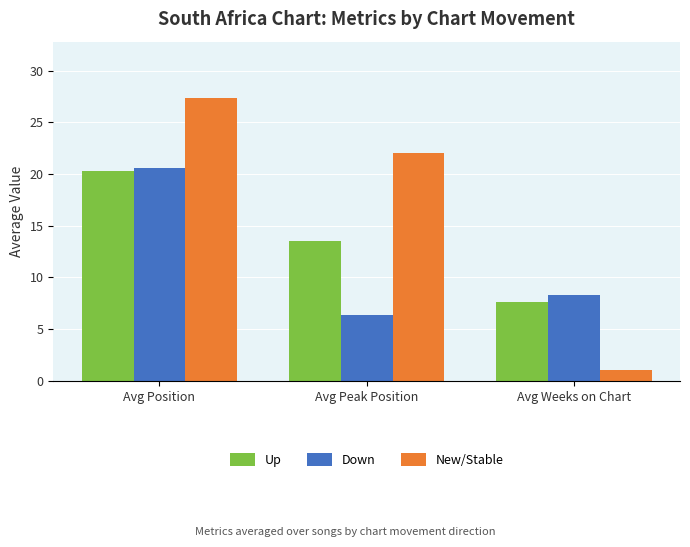

At which category is the sum across all series the highest?

Avg Position